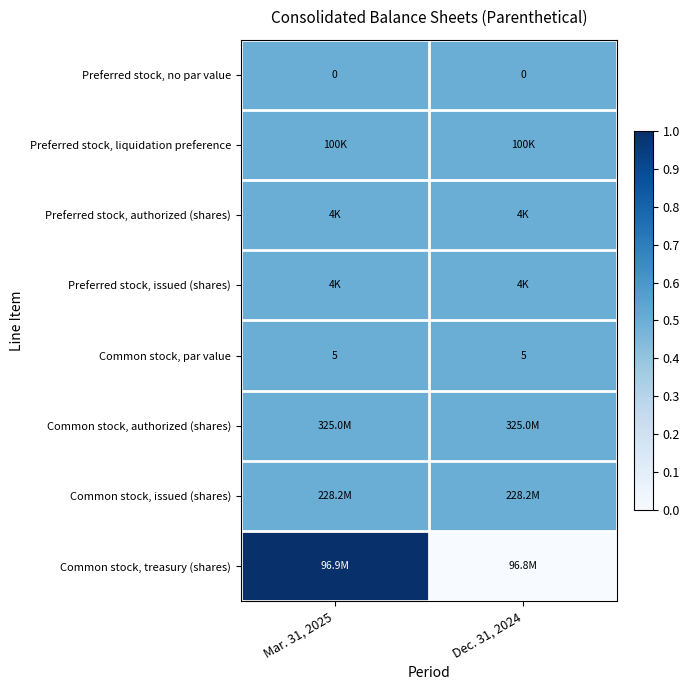

Which category has the lowest value in the Preferred stock, issued (shares) series?

Mar. 31, 2025